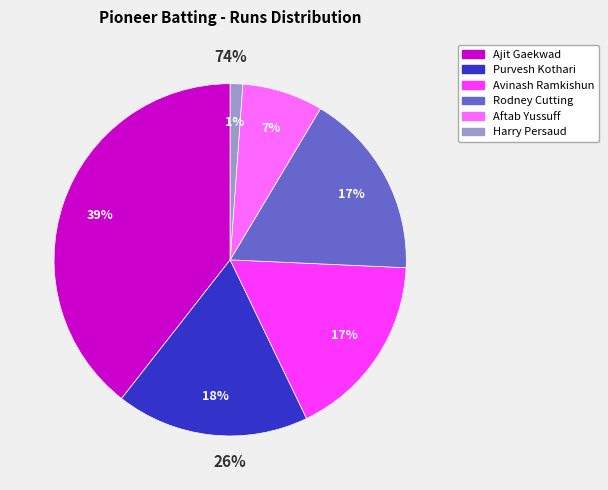

To the nearest percent, what is the average slice percentage?

17%